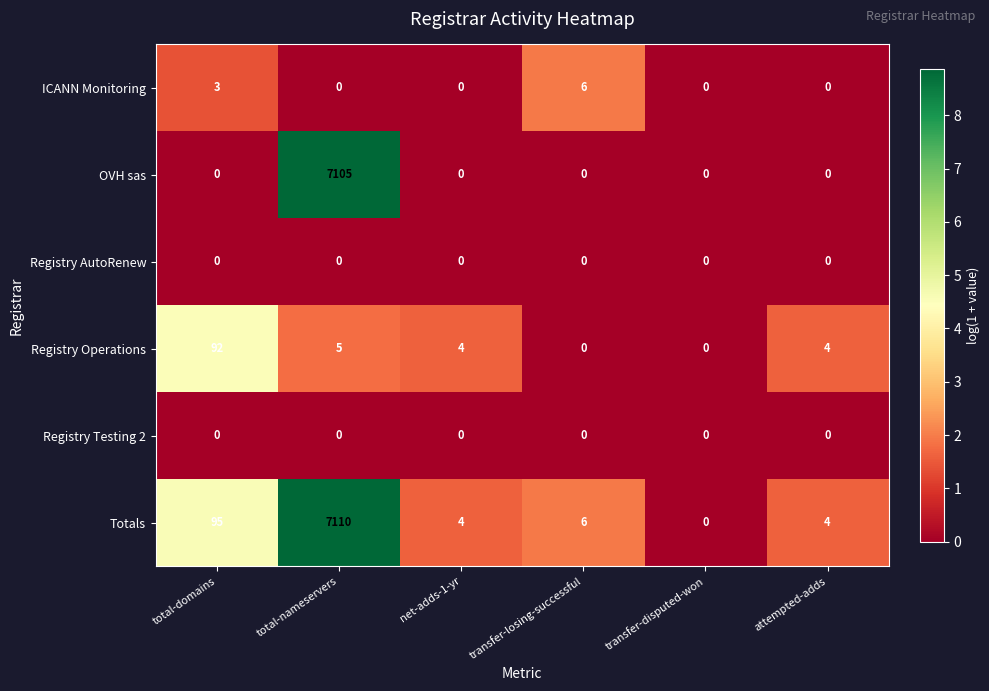

What is the difference between the ICANN Monitoring values at total-domains and total-nameservers?

3